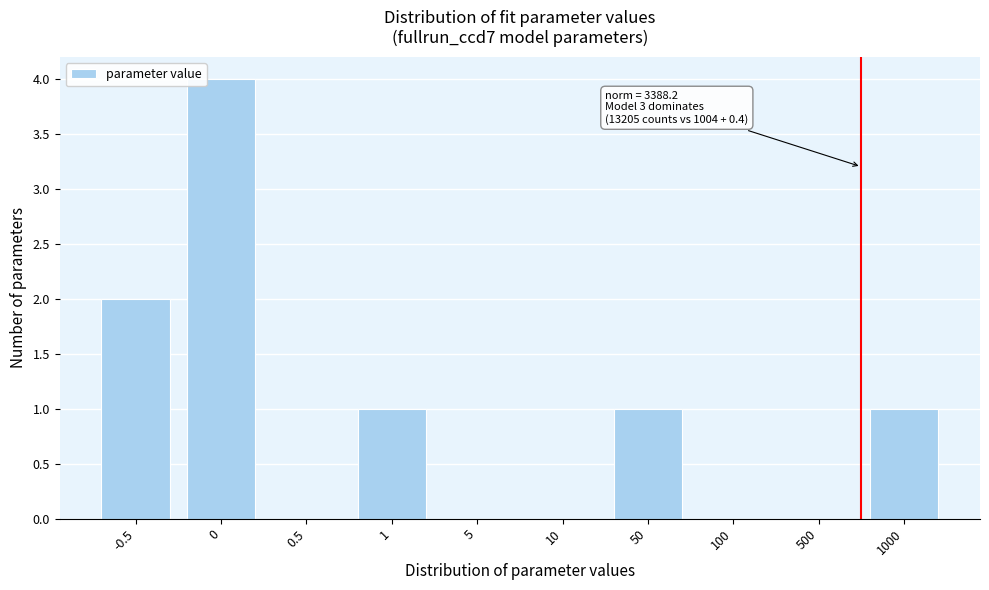

Reading left to right, transcribe all the data shown in this chart.

-0.5=2	0=4	0.5=0	1=1	5=0	10=0	50=1	100=0	500=0	1000=1